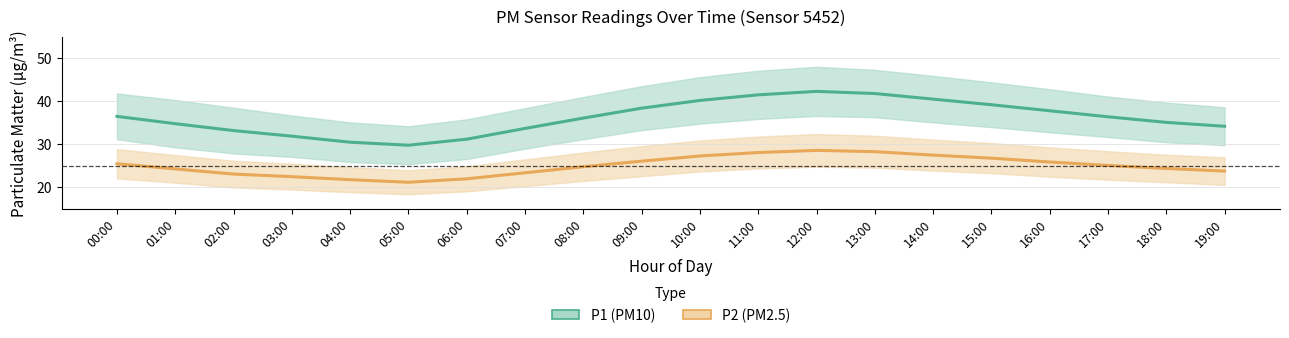

True or false: P2 (PM2.5) and P1 (PM10) intersect in this chart.

False